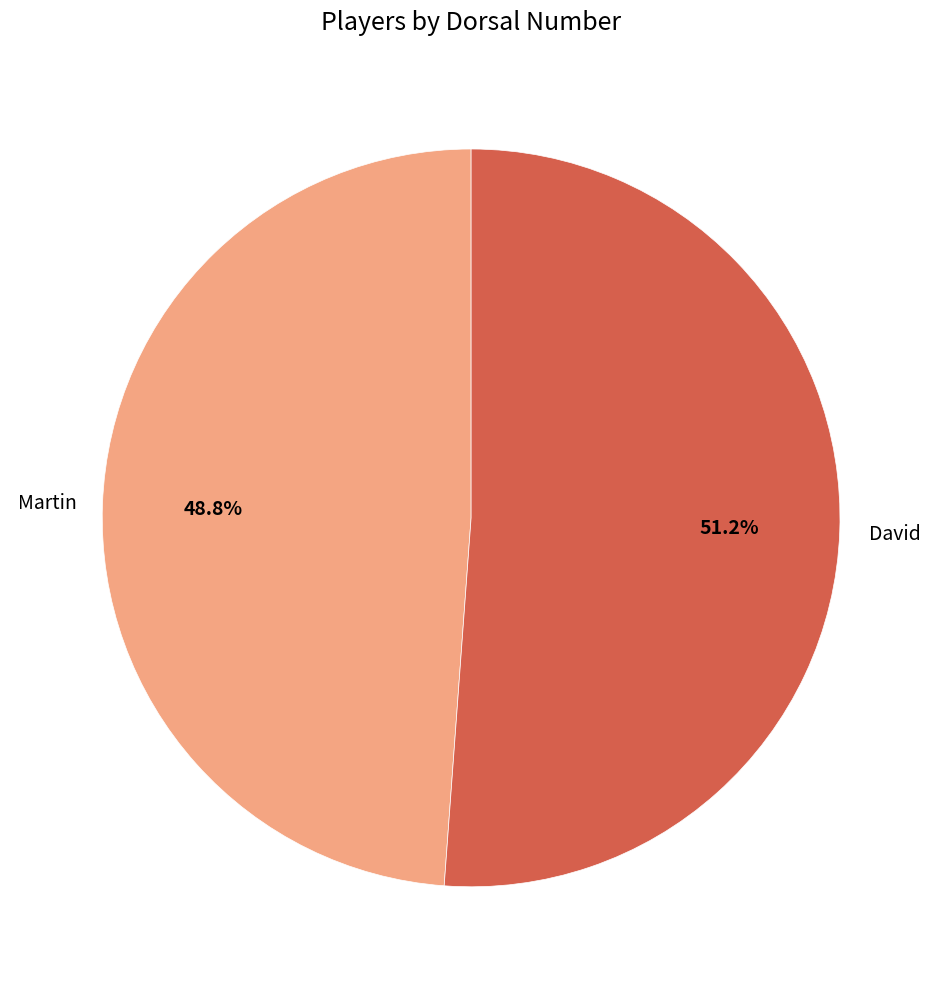

Is there any slice that represents more than half of the pie?

Yes